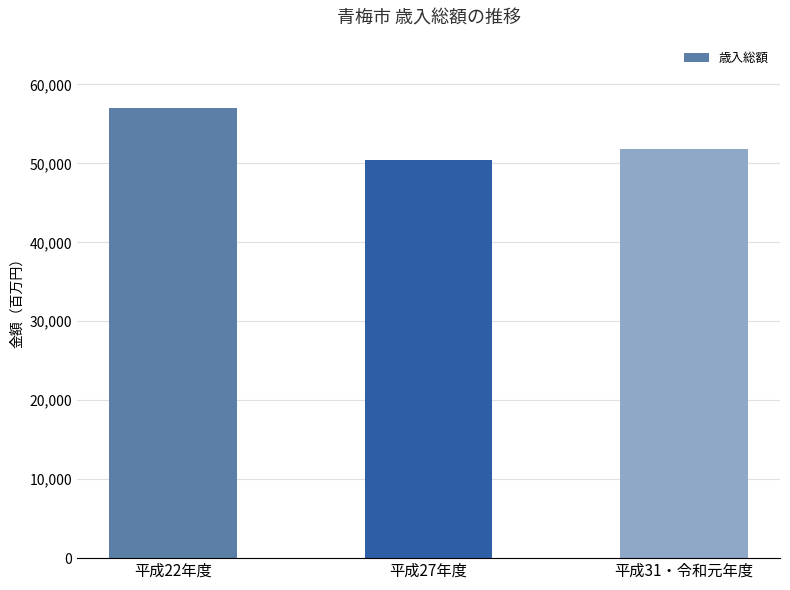

Reading right to left, list all the values displayed in this chart.

51857053	50443496	56992633